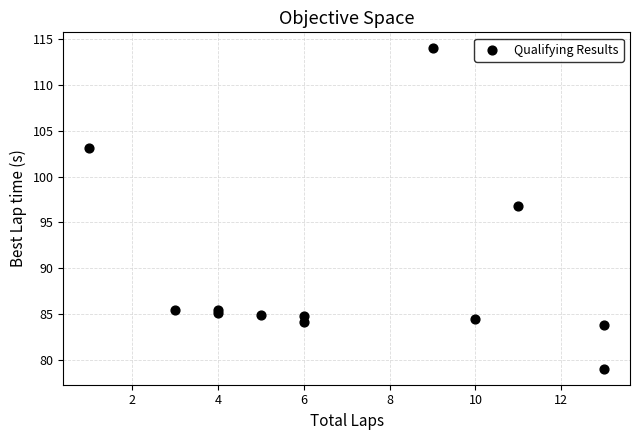

What Y value in the scatter plot is closest to 96?

96.8